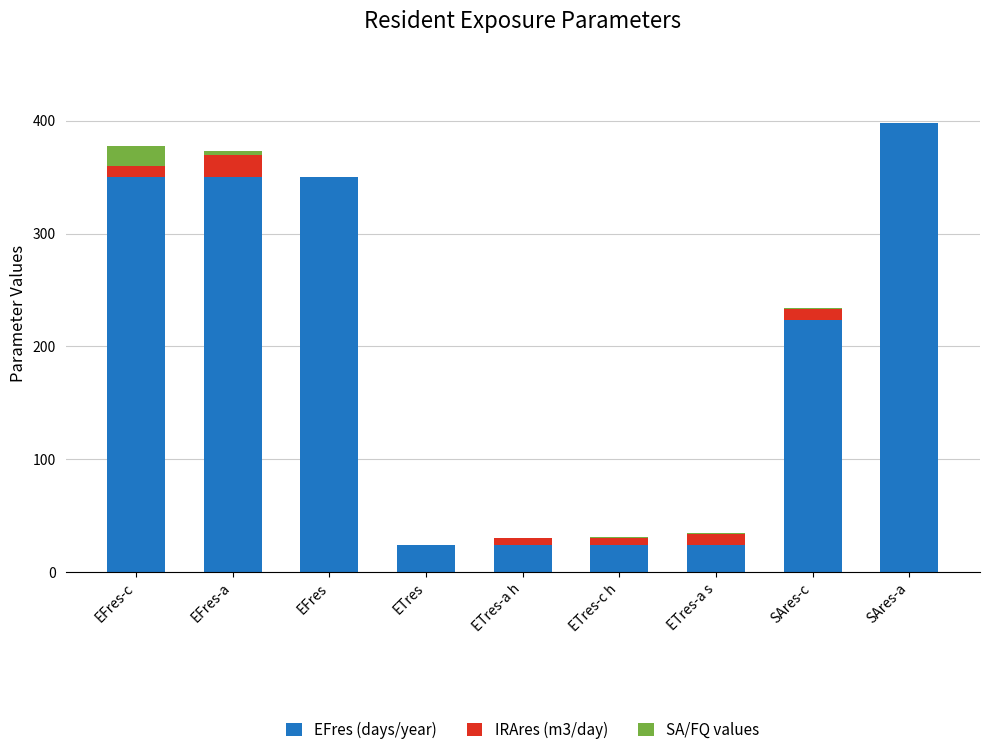

The EFres (days/year) series shows 39.3 at ETres-c h. True or false?

False